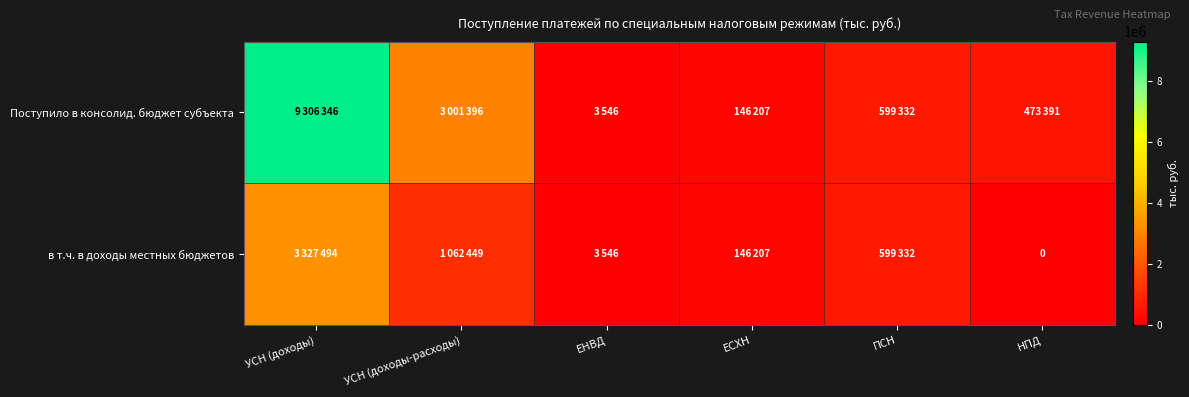

Is the value of Поступило в консолид. бюджет субъекта at НПД greater than the value of в т.ч. в доходы местных бюджетов at УСН (доходы-расходы)?

No